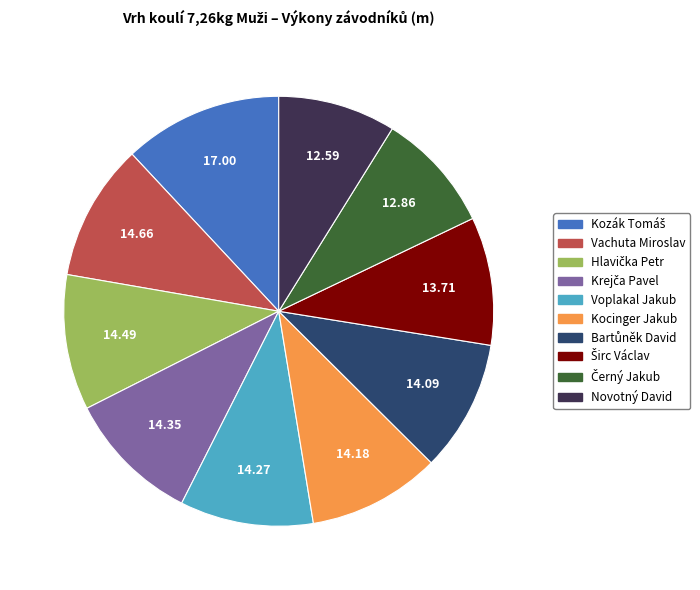

Does Voplakal Jakub account for over 50% of the chart?

No